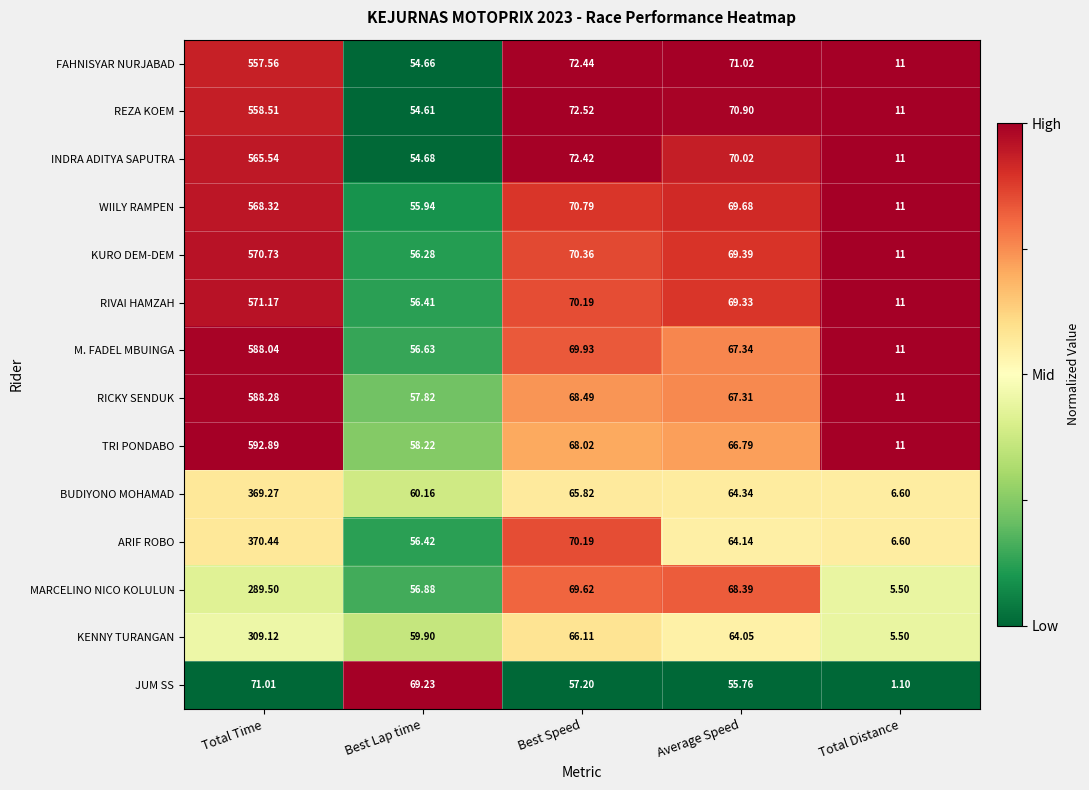

Rank the categories by KENNY TURANGAN value from highest to lowest.

Total Time, Best Speed, Average Speed, Best Lap time, Total Distance